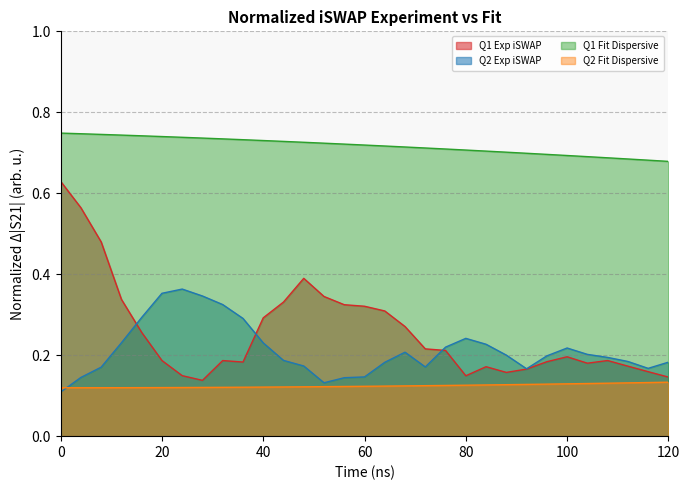

Between 104 and 112, which is larger?

104